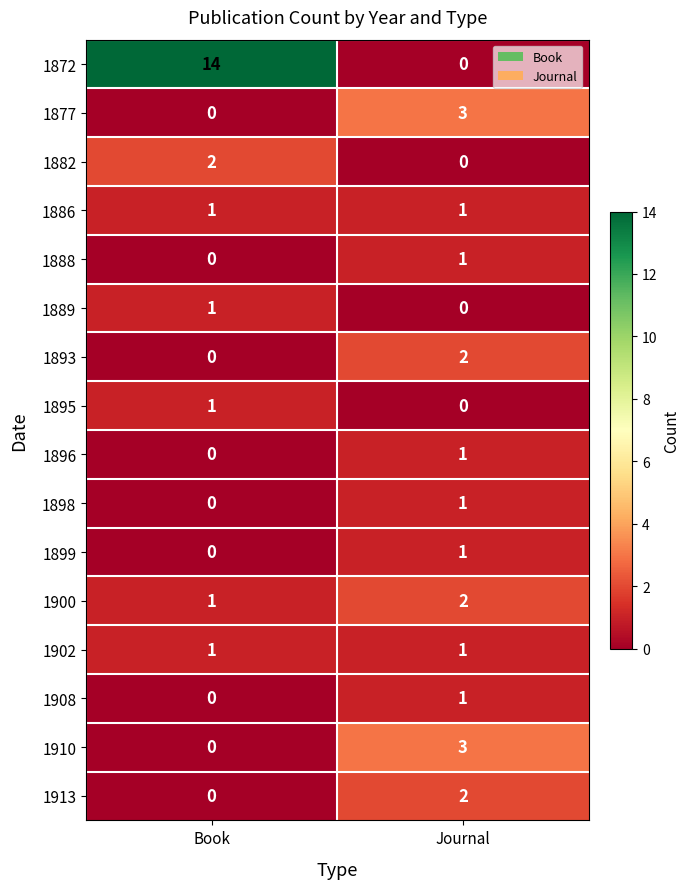

How many series are shown in this chart?

16